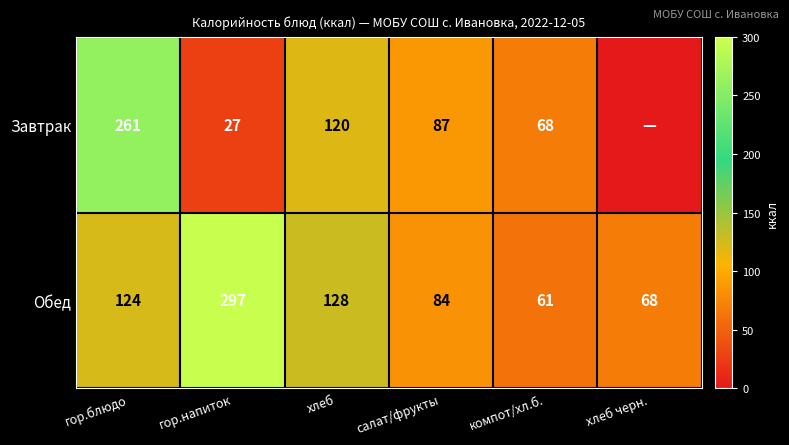

What is the spread (max minus min) of values at салат/фрукты?

3